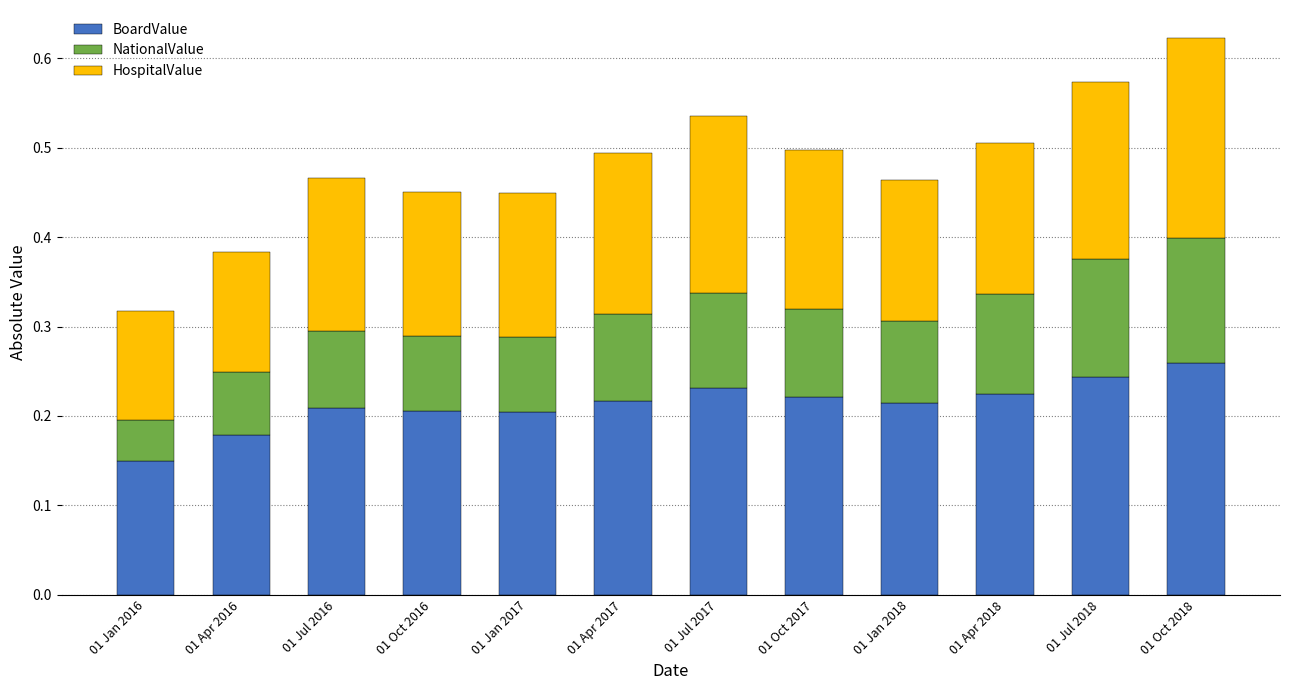

The BoardValue series shows 0.4 at 01 Apr 2017. True or false?

False